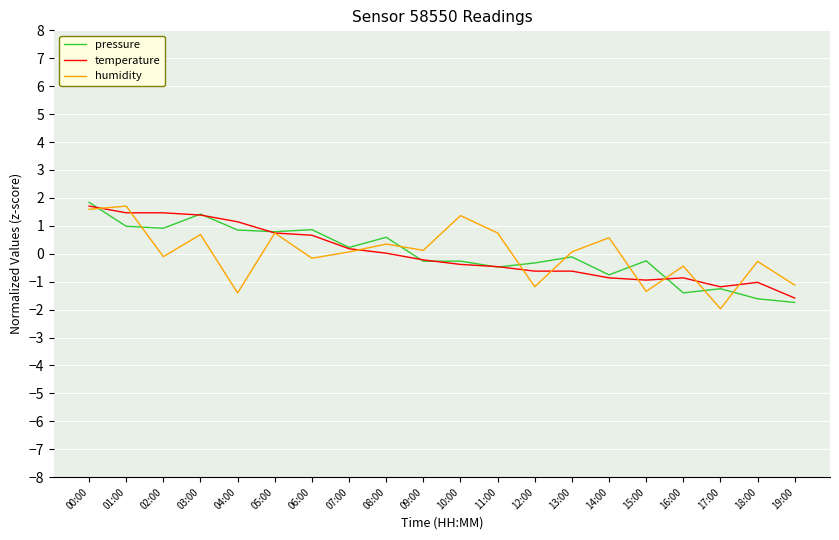

At which label does temperature reach its minimum?

19:00